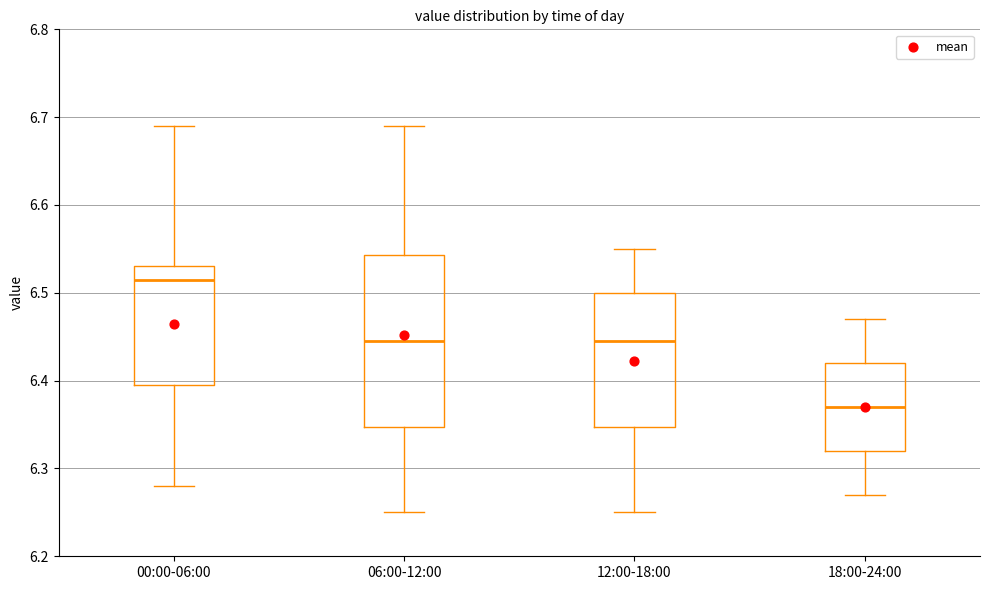

Reading left to right, read every box against the y-axis: the position of its median line, the range the box covers, and the ends of its whiskers. The values are not printed on the chart, so give them approximately, as read against the axis.

00:00-06:00: median 6.52, box 6.40 to 6.53, whiskers 6.28 to 6.69
06:00-12:00: median 6.45, box 6.35 to 6.54, whiskers 6.25 to 6.69
12:00-18:00: median 6.45, box 6.35 to 6.50, whiskers 6.25 to 6.55
18:00-24:00: median 6.37, box 6.32 to 6.42, whiskers 6.27 to 6.47